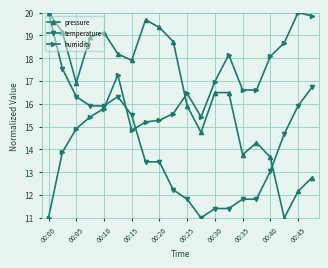

What is the value of the humidity point at the 18th from the left?

18.7